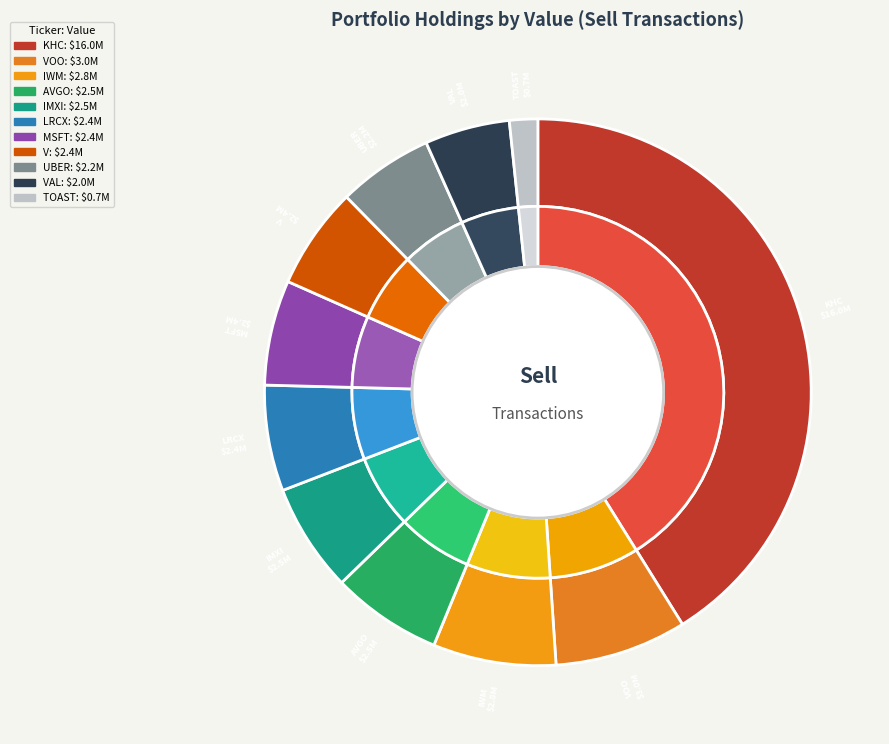

What is the change in value from IMXI to VAL?

-542000